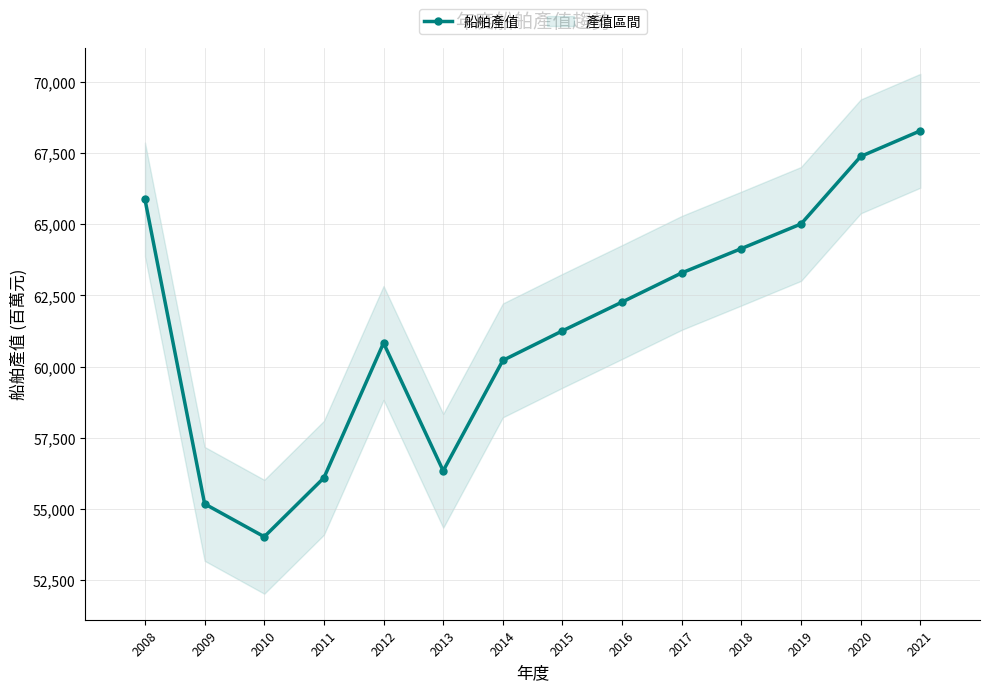

True or false: there are more than 1 points higher than both neighbors.

False